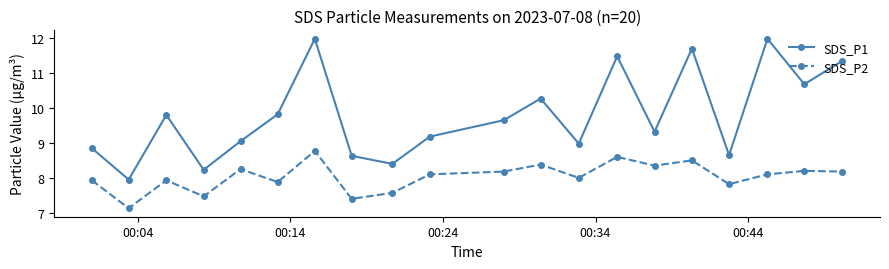

At how many categories does at least one series exceed 11?

5